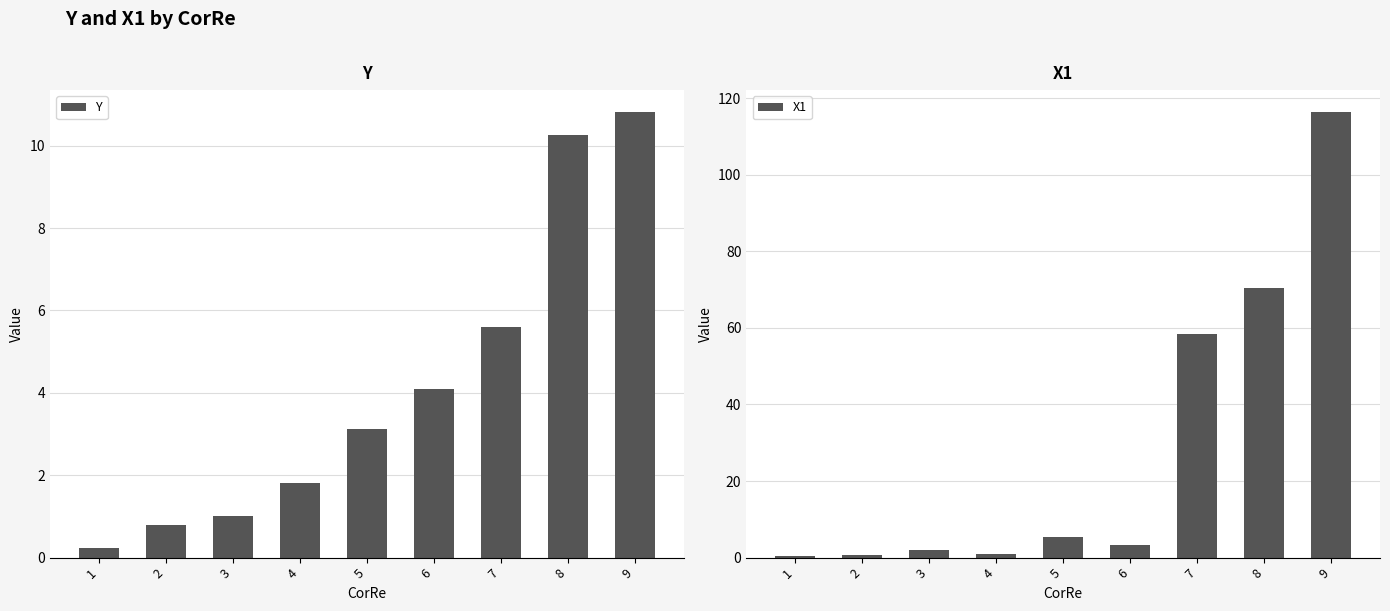

What is the minimum value shown in the chart?

0.2